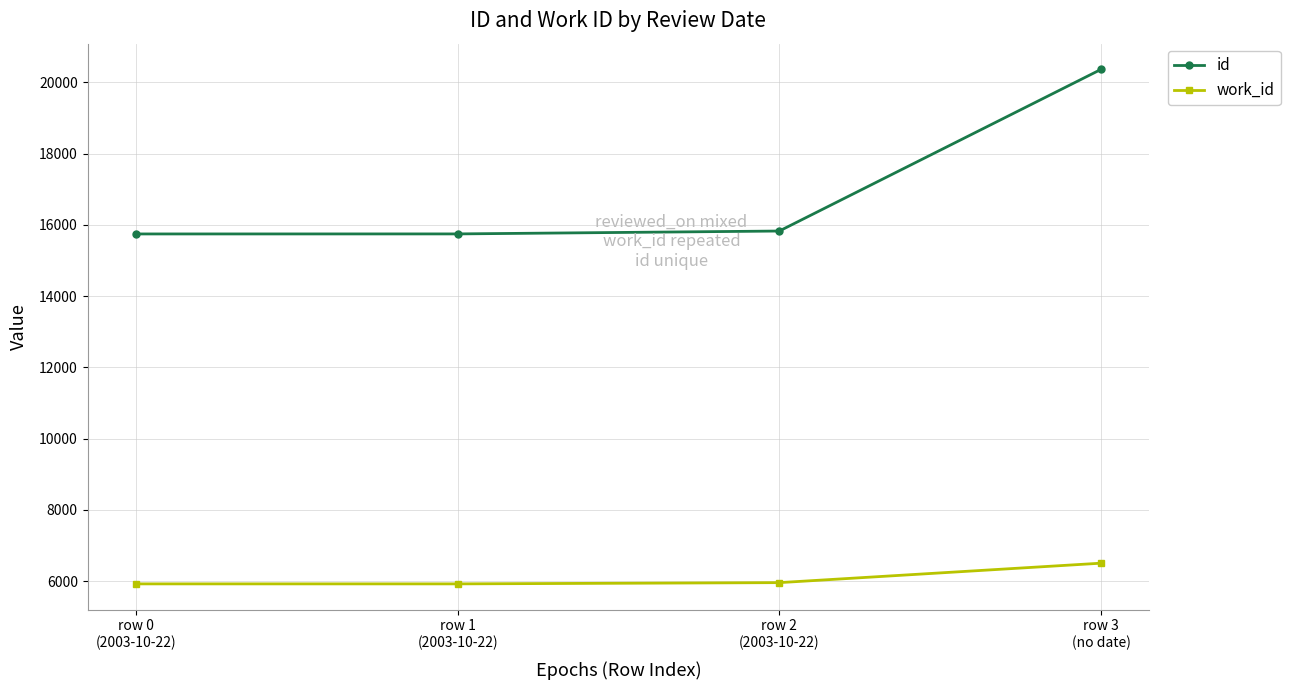

What is the sum of all work_id values?

24316